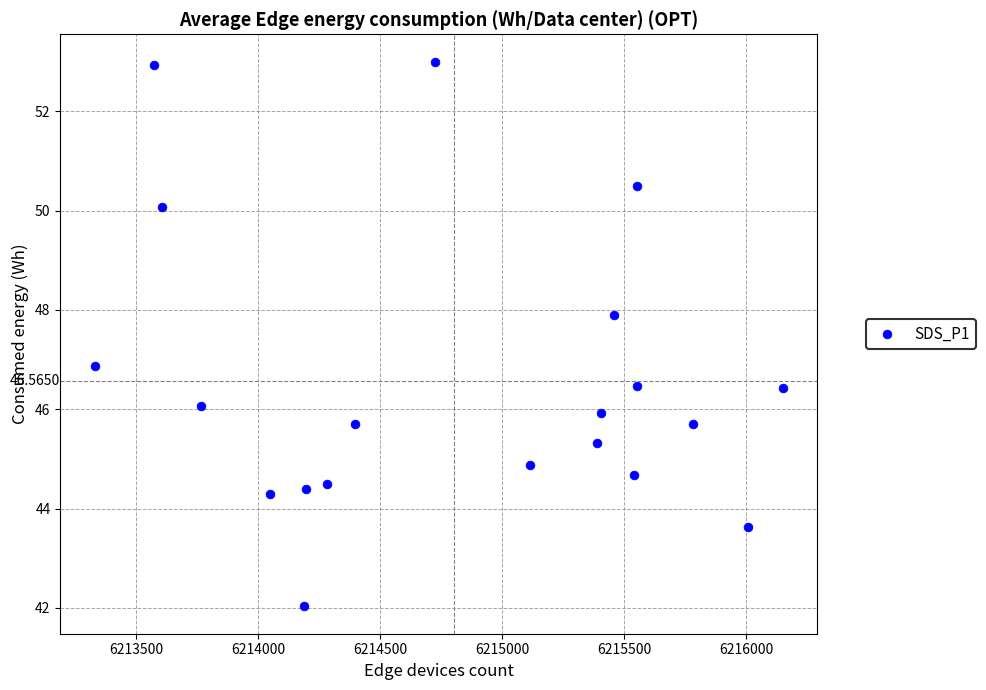

What is the range of Y values (max minus min)?

11.0